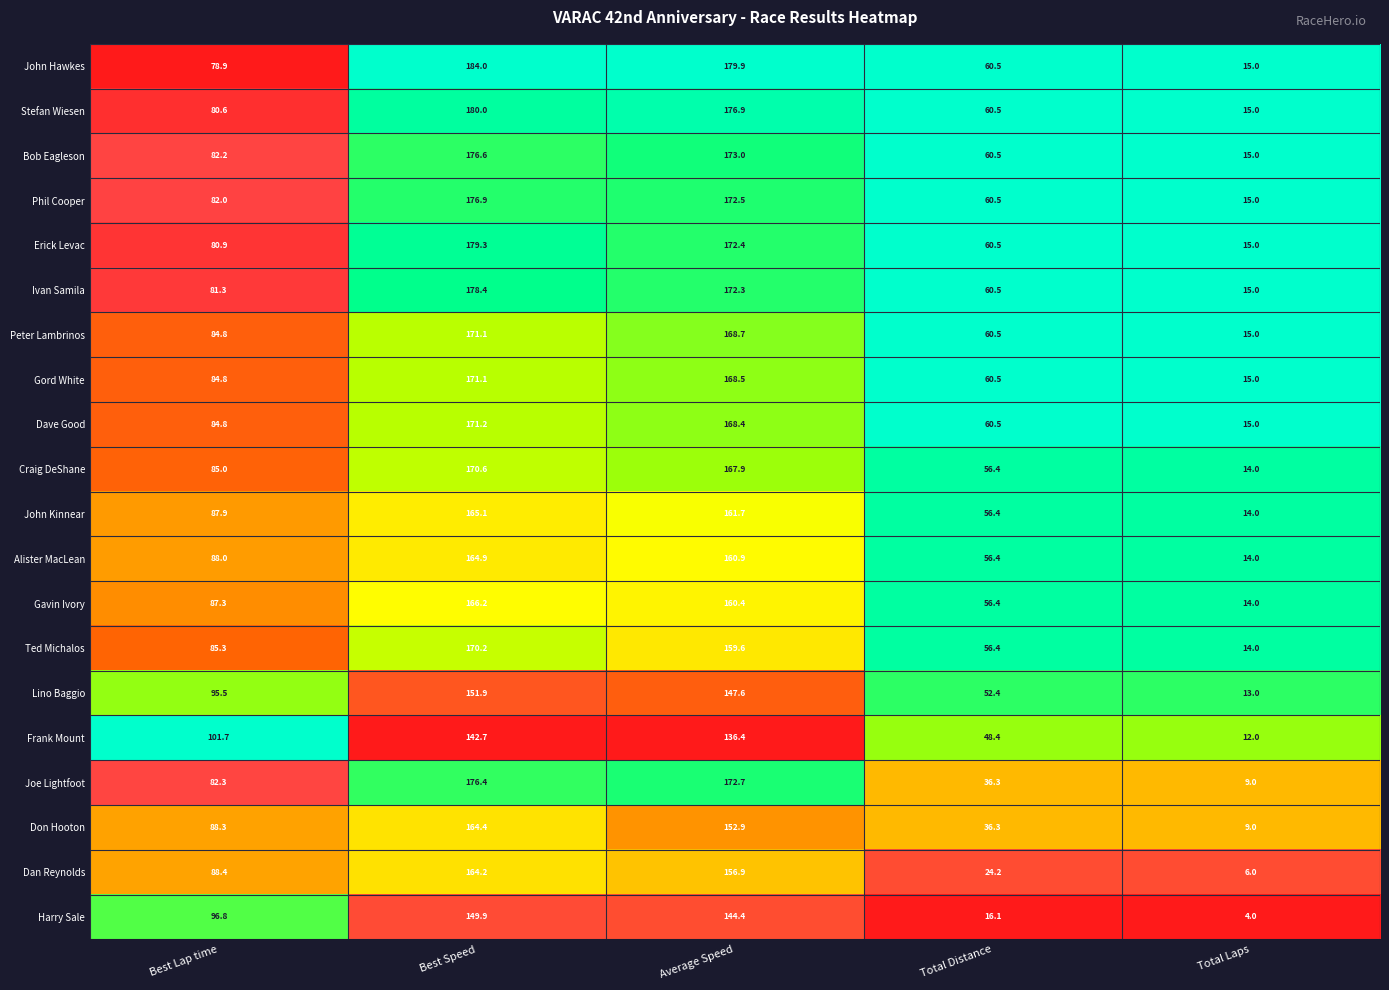

What is the highest value of the Alister MacLean series?

164.9